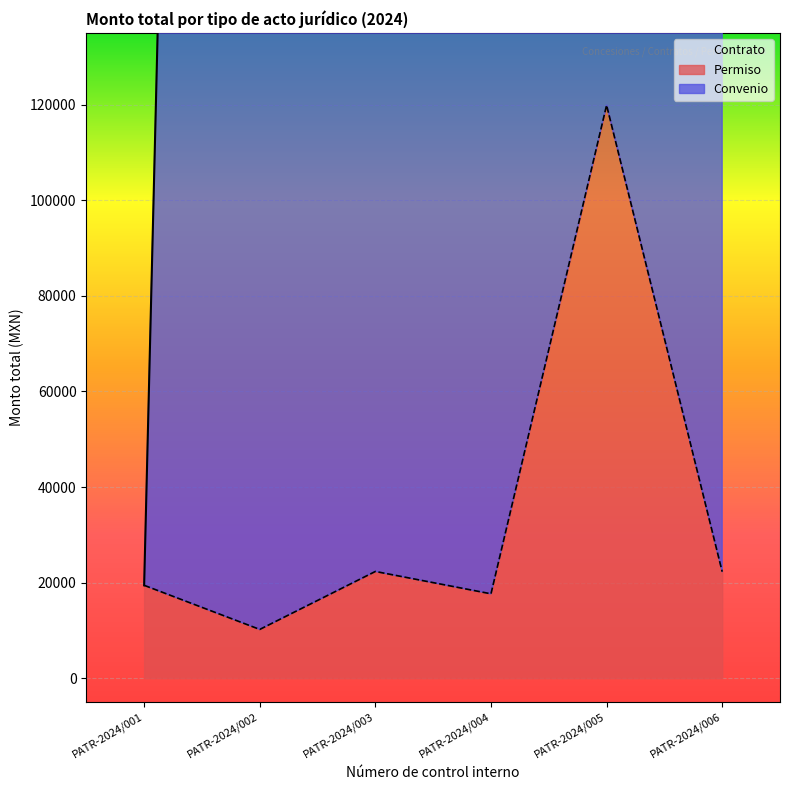

Rank the categories by Convenio value from highest to lowest.

PATR-2024/003, PATR-2024/006, PATR-2024/005, PATR-2024/004, PATR-2024/002, PATR-2024/001